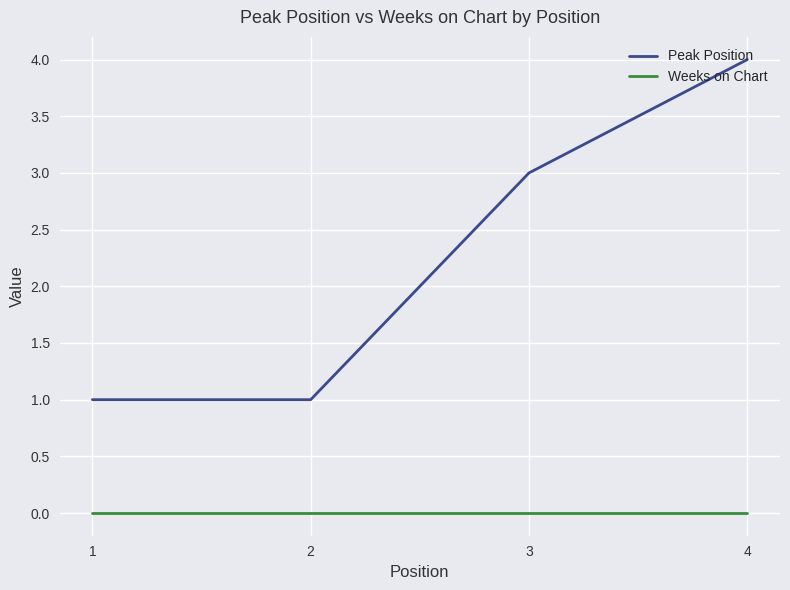

Which series has the widest spread of values?

Peak Position